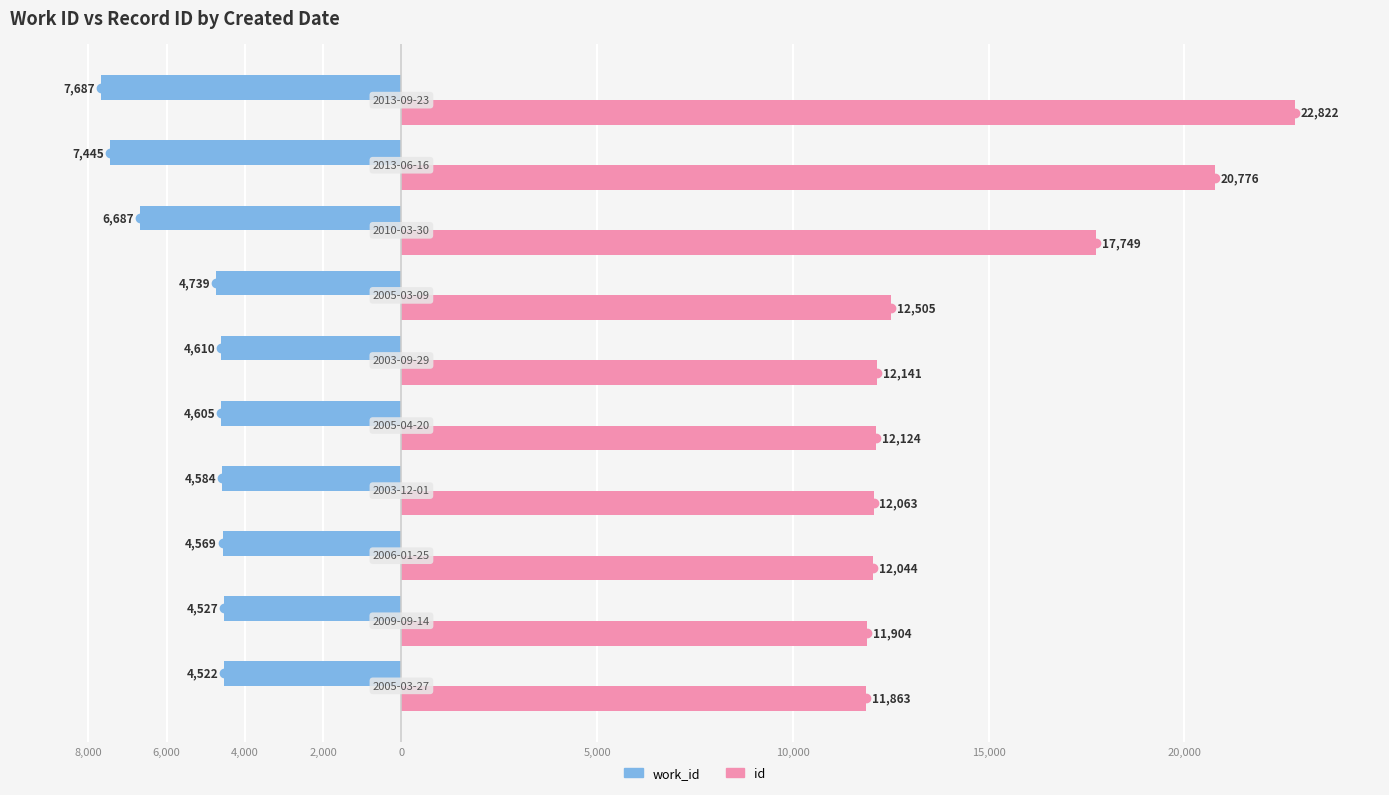

What are all the series names shown in the legend?

work_id, id